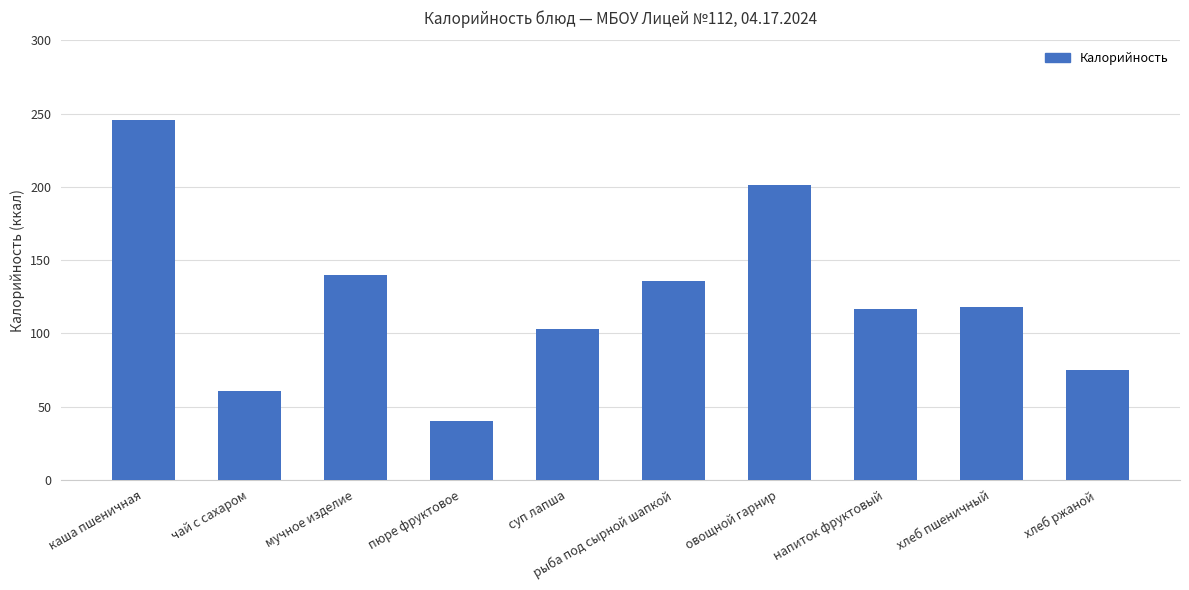

What value does the data have at каша пшеничная?

246